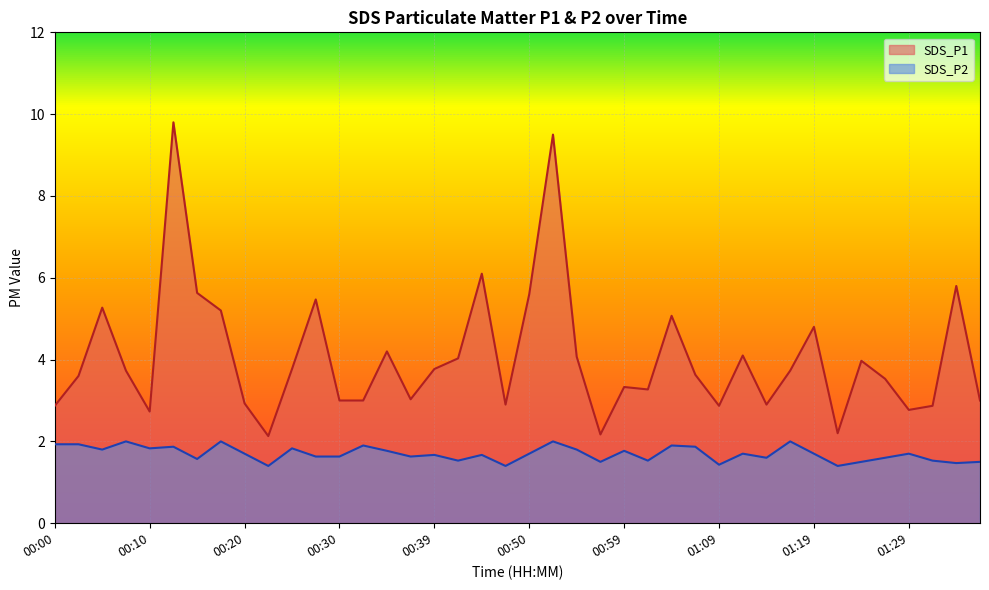

What is the sum of the SDS_P1 values at 00:42 and 00:27?

9.5